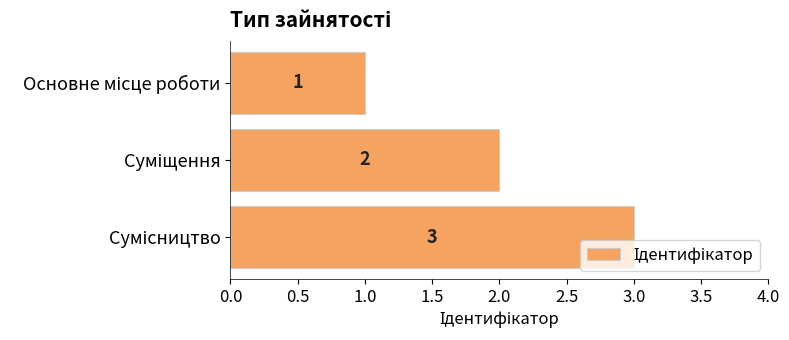

How many values are between 1 and 3?

3